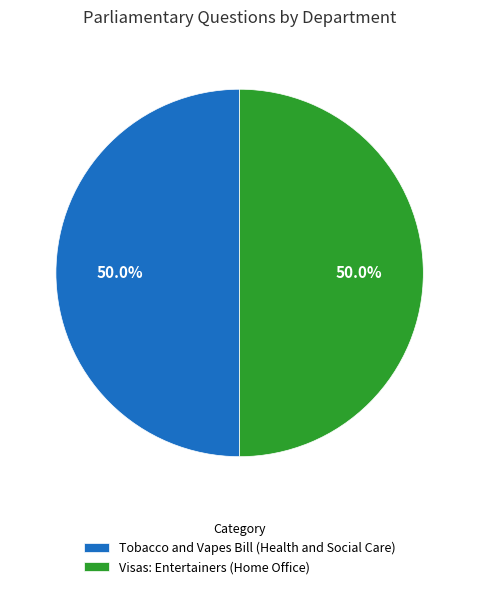

Combined, what portion of the pie is Visas: Entertainers (Home Office) and Tobacco and Vapes Bill (Health and Social Care)?

100.0%